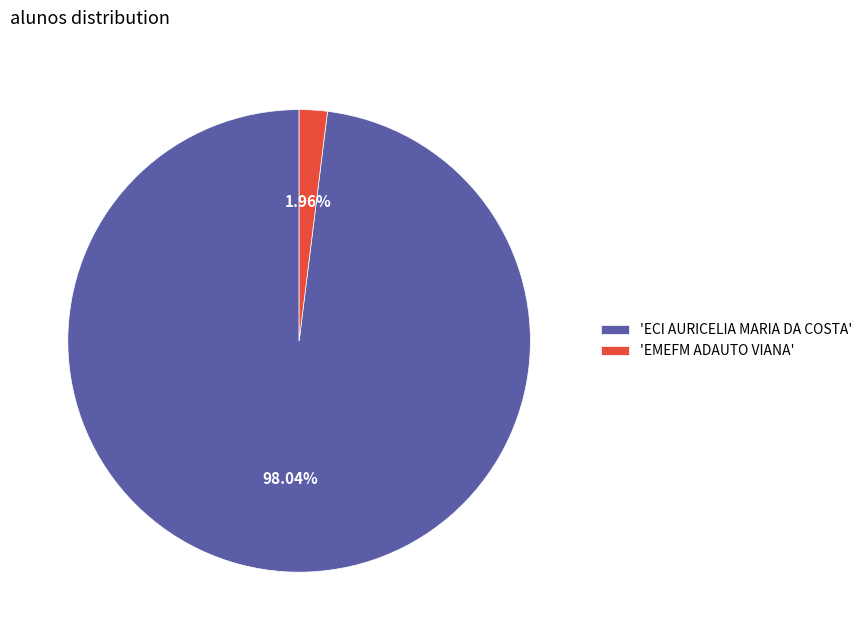

To the nearest percent, what is the difference between the largest and smallest slice percentages?

96%